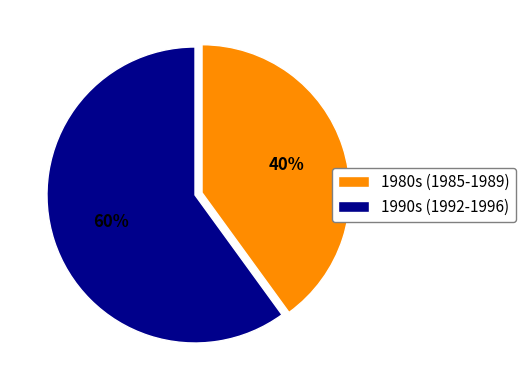

How many segments does this pie chart have?

2